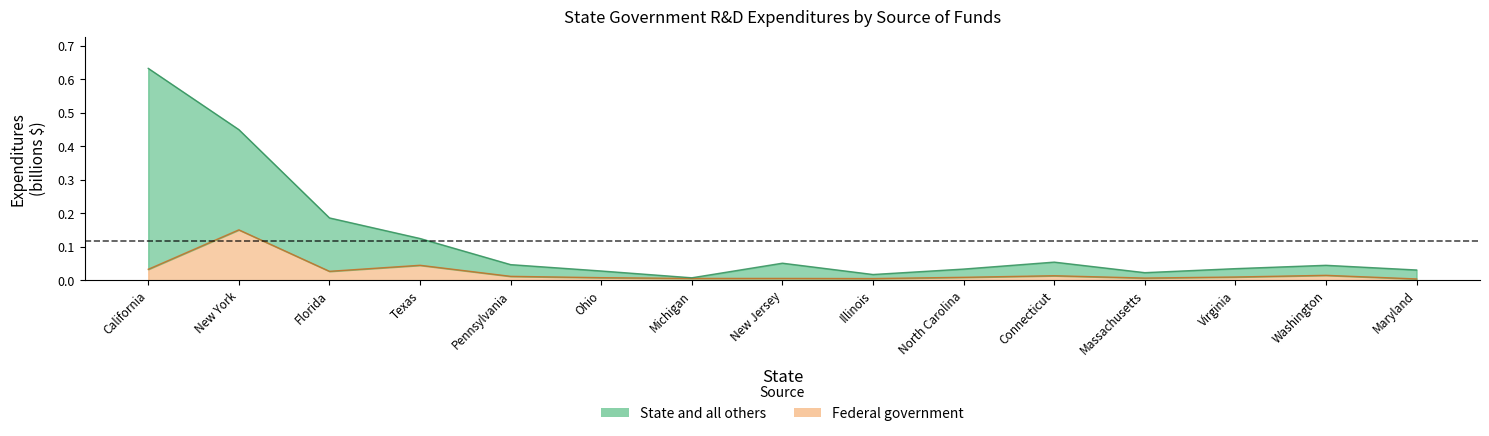

Where is Federal government nearest to the value 0?

Maryland